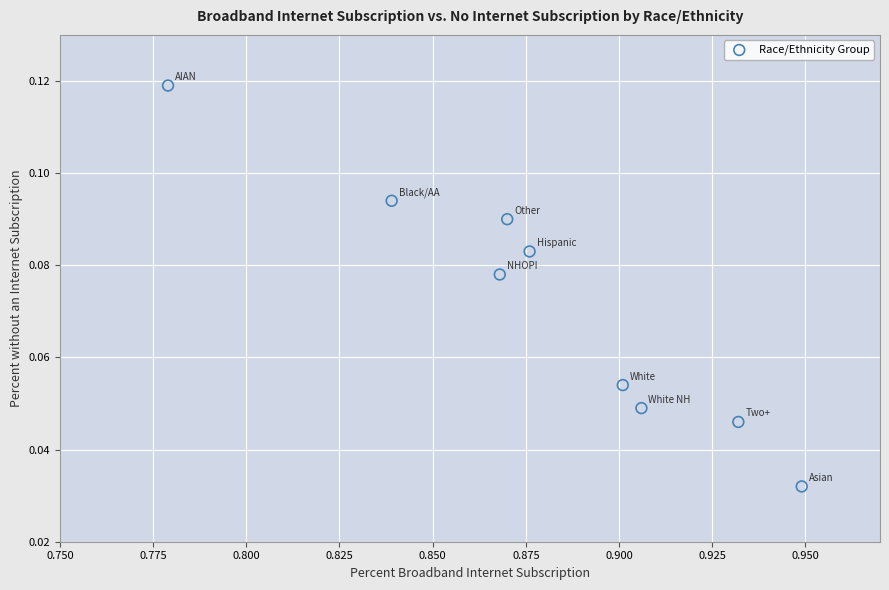

What is the average X value?

0.9